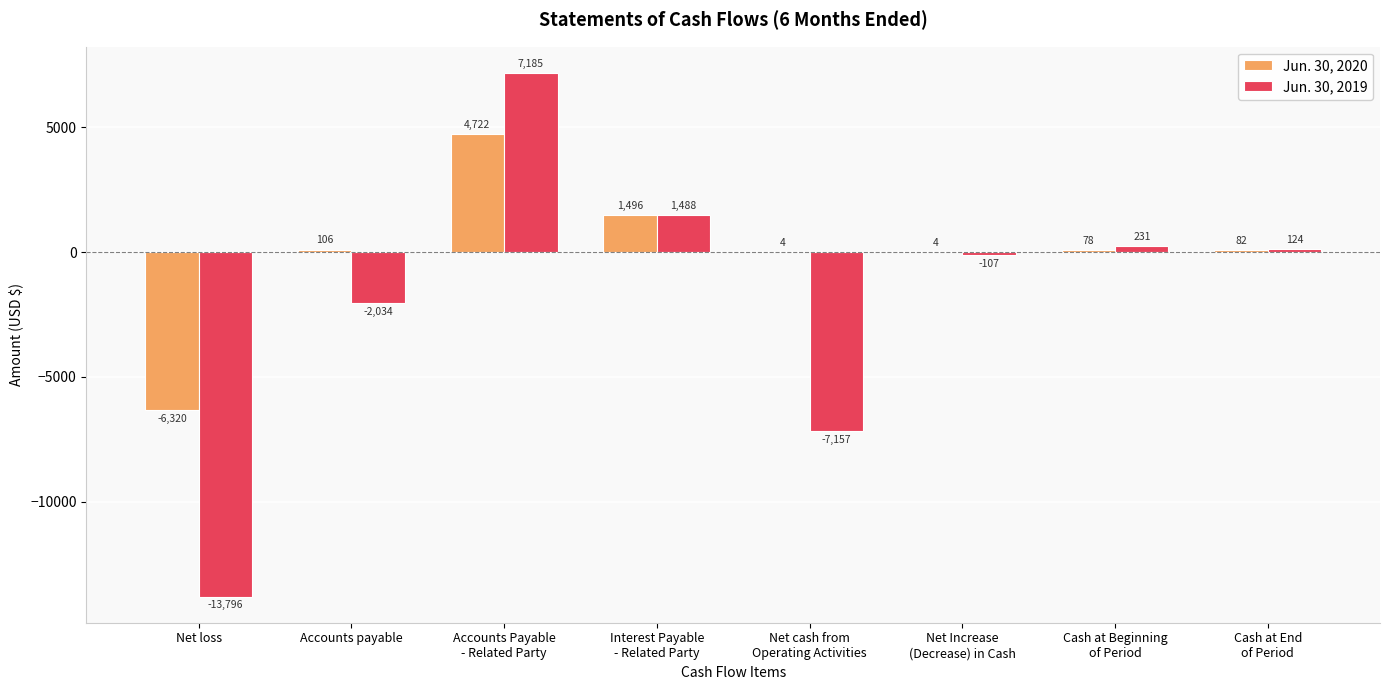

What is the sum of all Jun. 30, 2019 values?

-14066